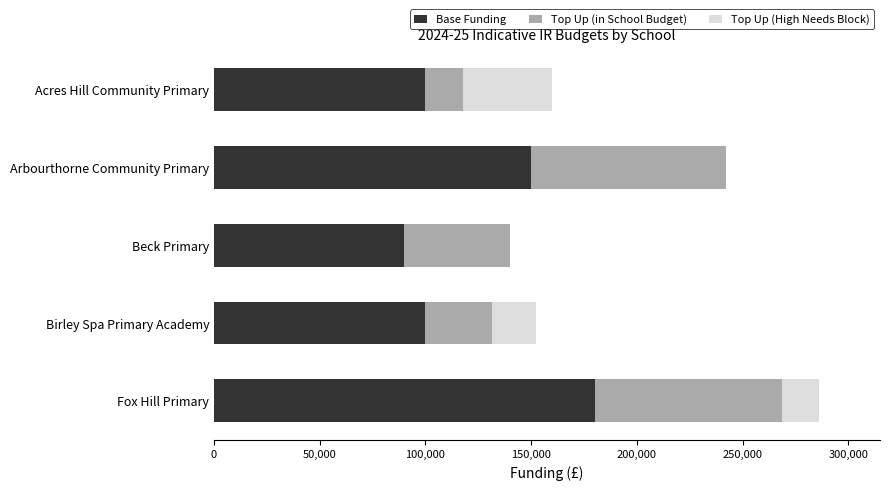

At which category is the sum across all series the highest?

Fox Hill Primary